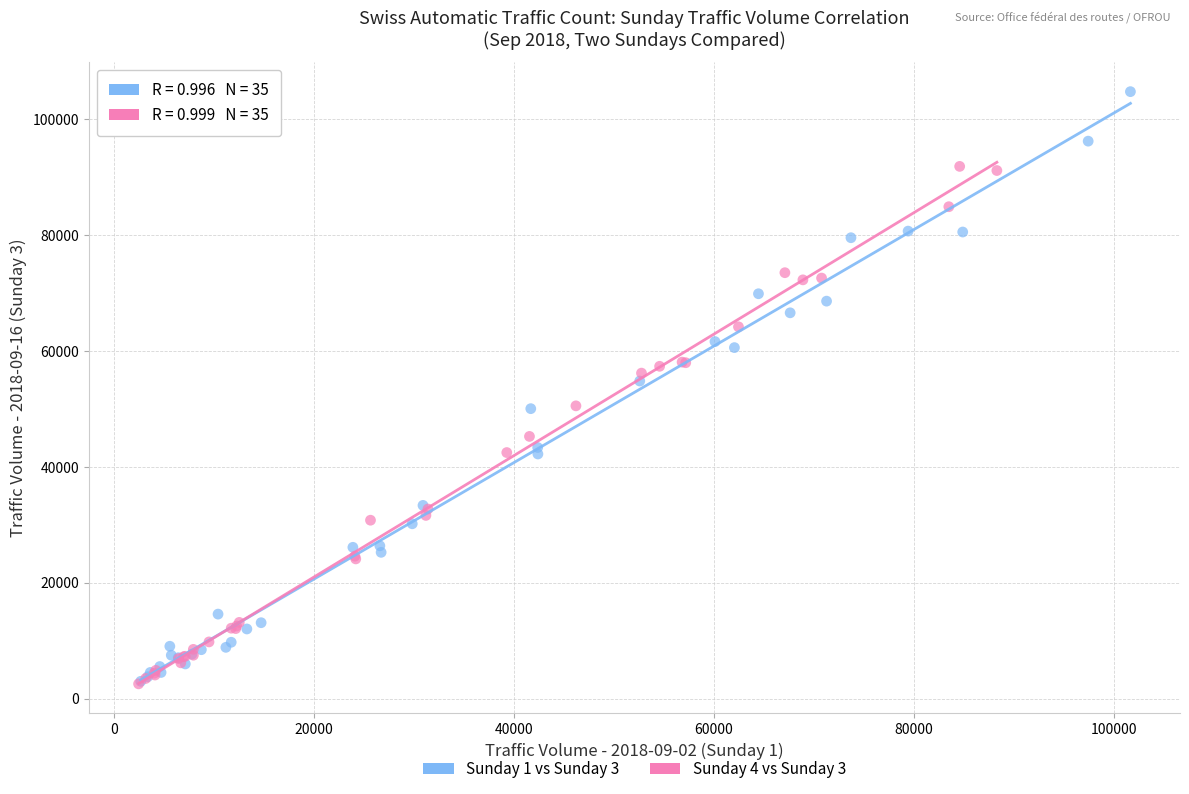

Which series contains the highest Y value?

Sunday 1 vs Sunday 3